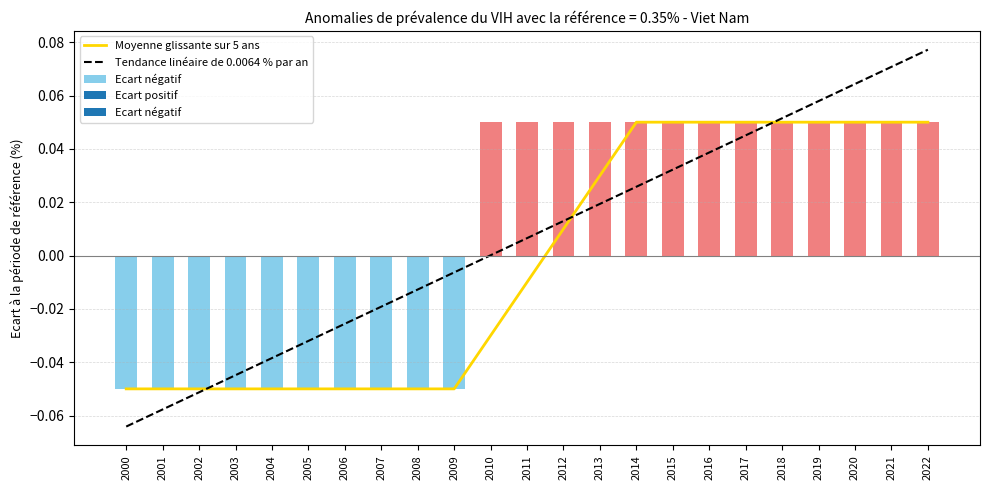

The value of Moyenne glissante sur 5 ans at 2003 is -0.1. True or false?

False